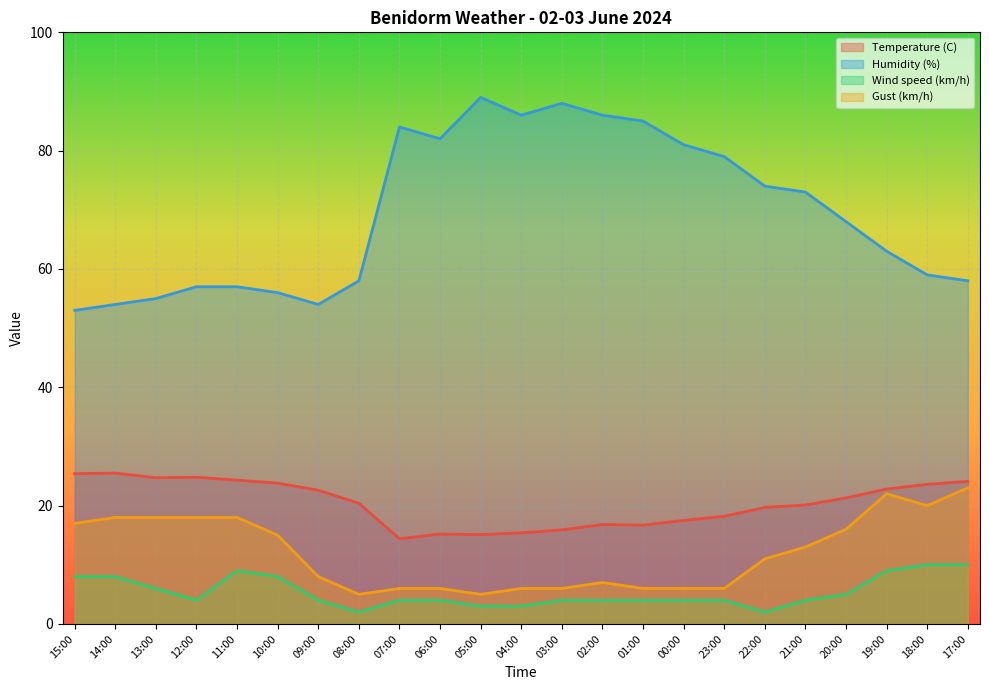

Is the value of Humidity (%) at 03:00 greater than the value of Gust (km/h) at 15:00?

Yes